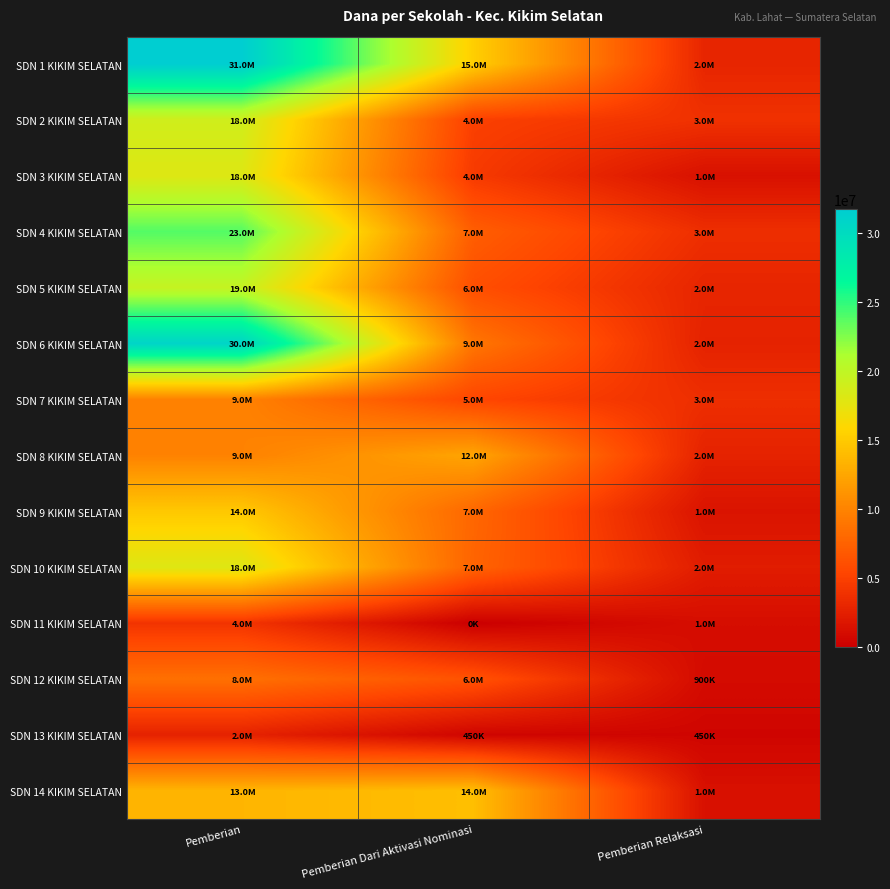

Which series has the largest total across all categories?

SDN 1 KIKIM SELATAN